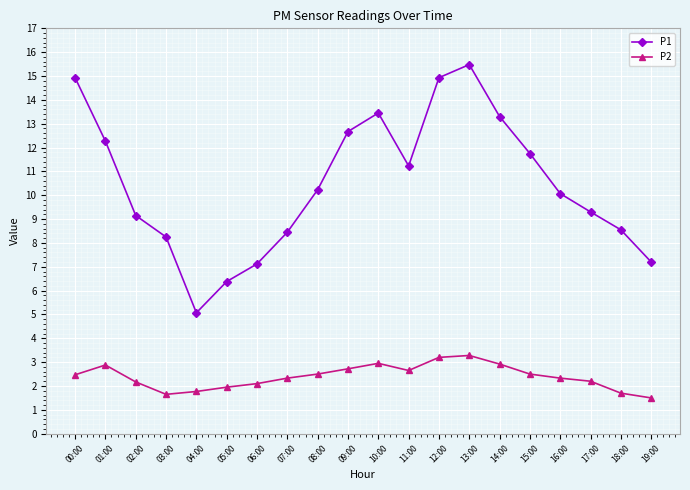

Read the P1 value at 09:00.

12.7